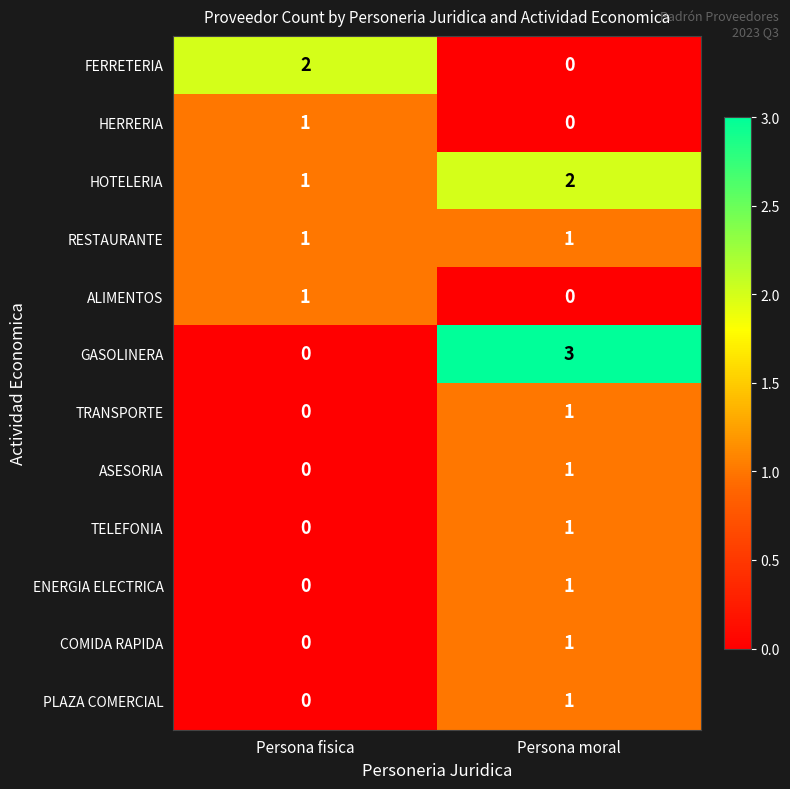

At which category is the sum across all series the highest?

Persona moral